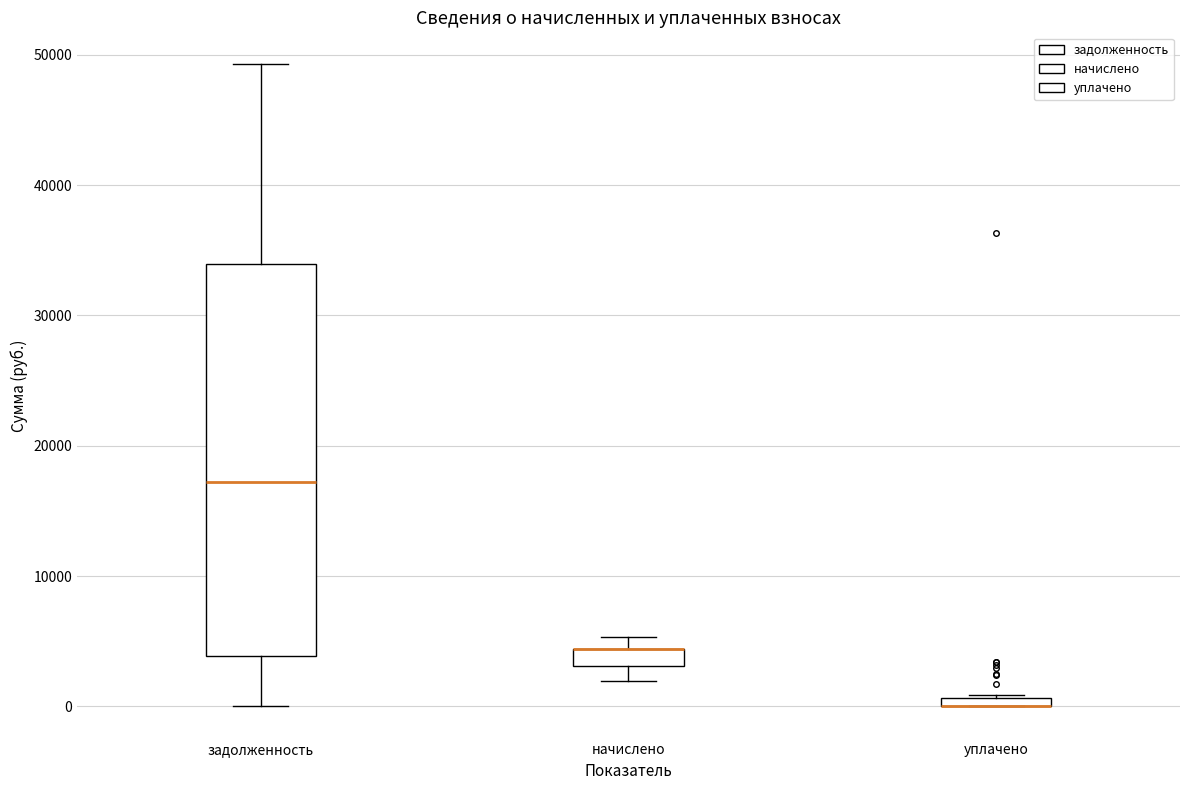

Where does the upper whisker of the box for задолженность end on the y-axis? The values are not printed on the chart, so give them approximately, as read against the axis.

49000